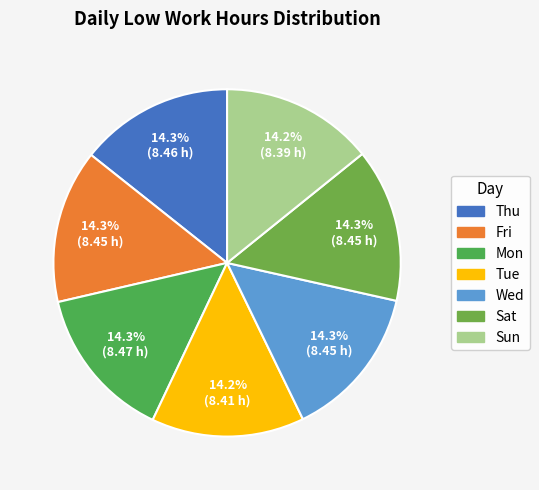

How many segments does this pie chart have?

7